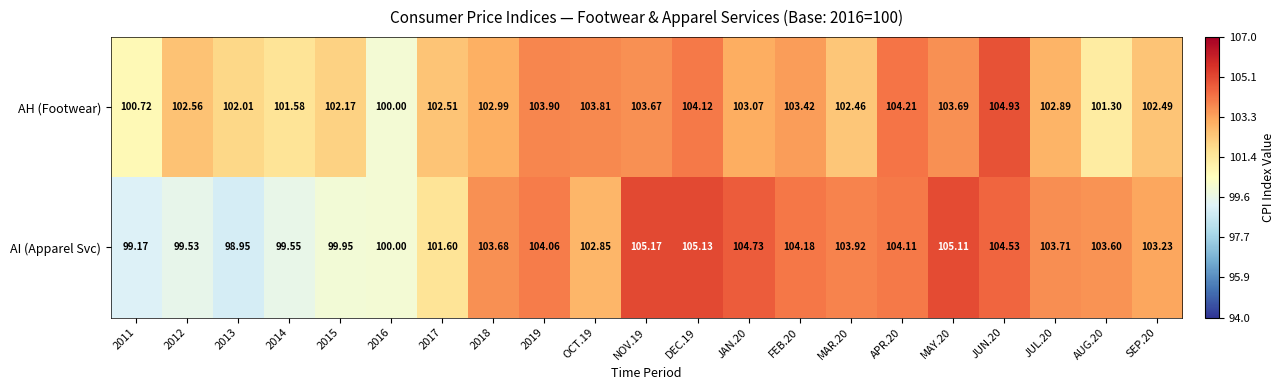

Which series has the largest total across all categories?

AH (Footwear)